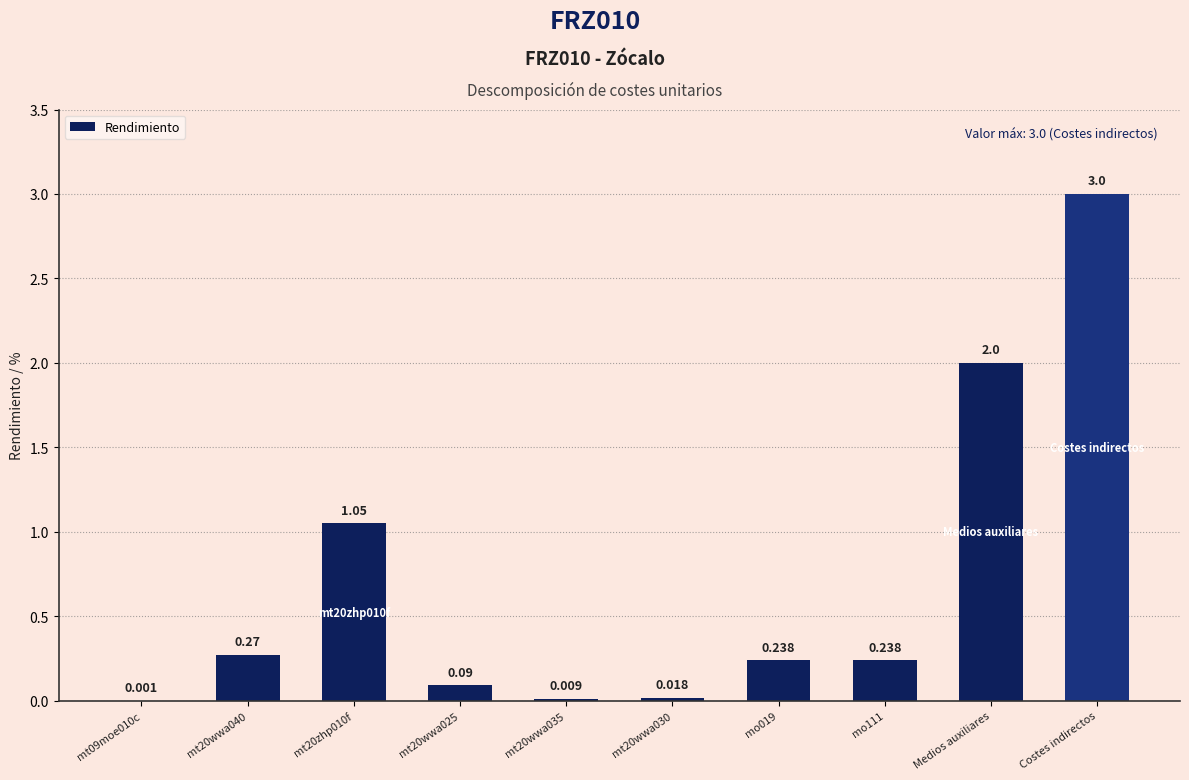

How many series are shown in this chart?

1